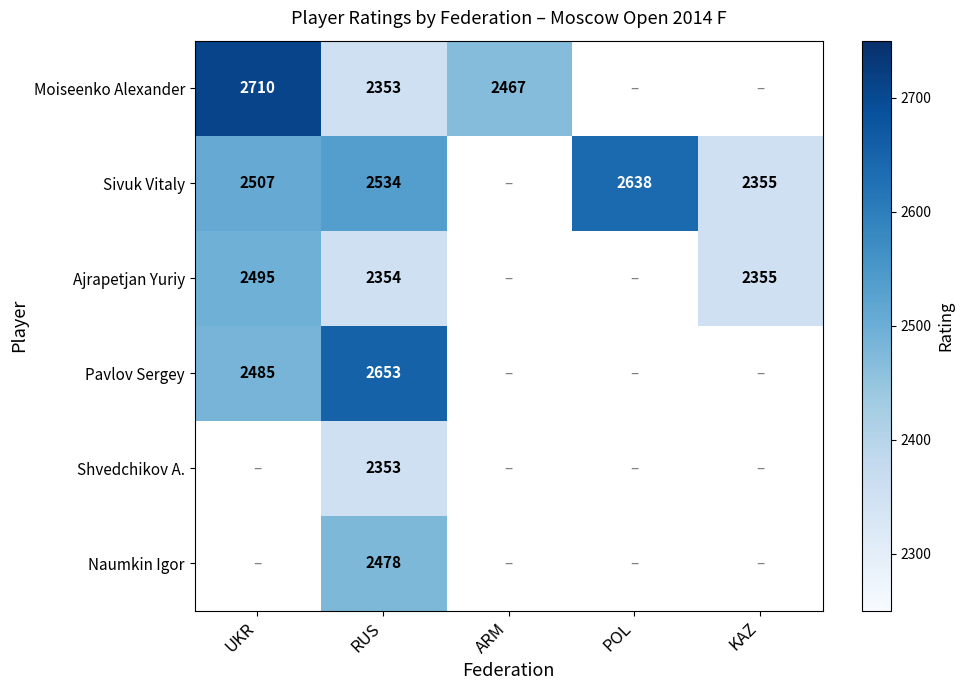

True or false: Sivuk Vitaly has a value of 536 at RUS.

False